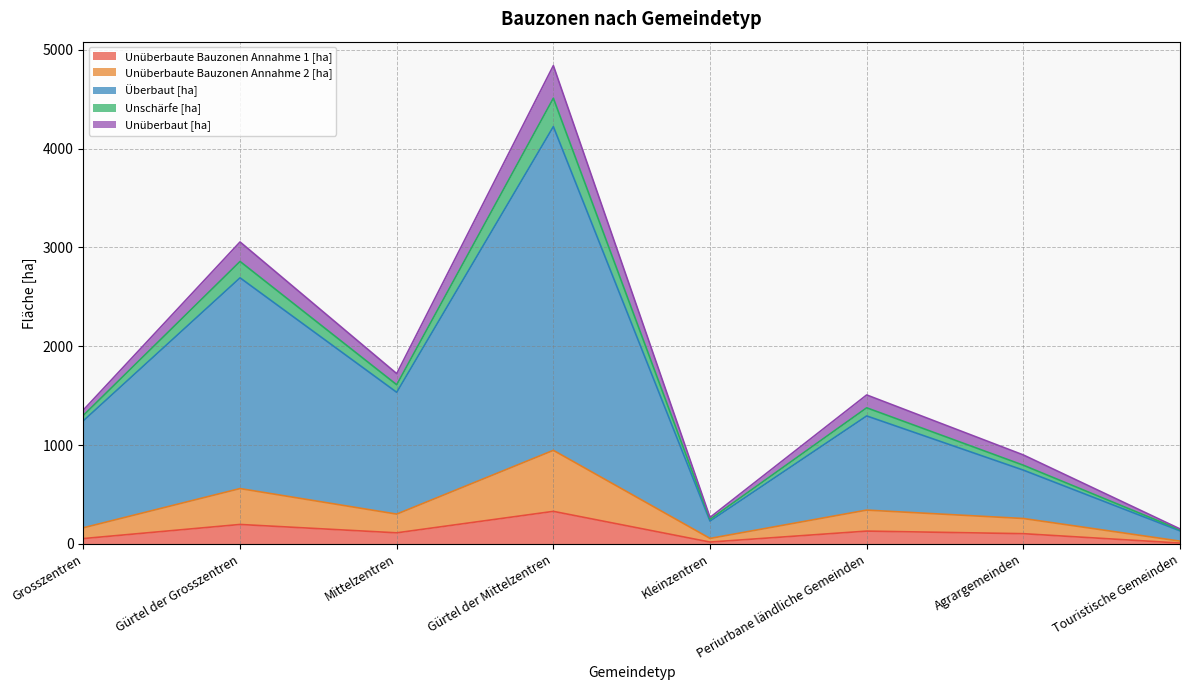

Does the chart display data point markers on the line(s)?

No